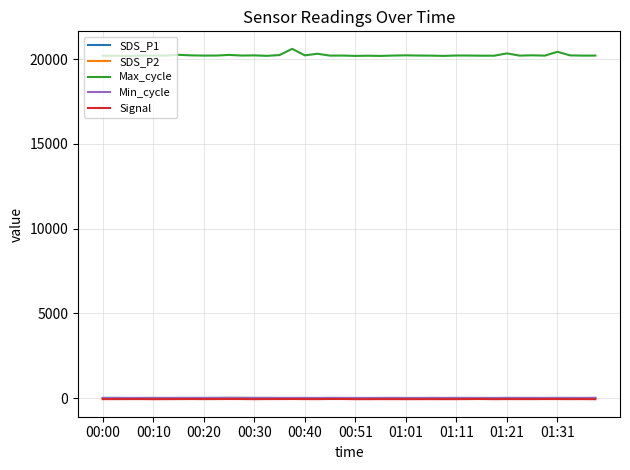

Which series has the largest total across all categories?

Max_cycle